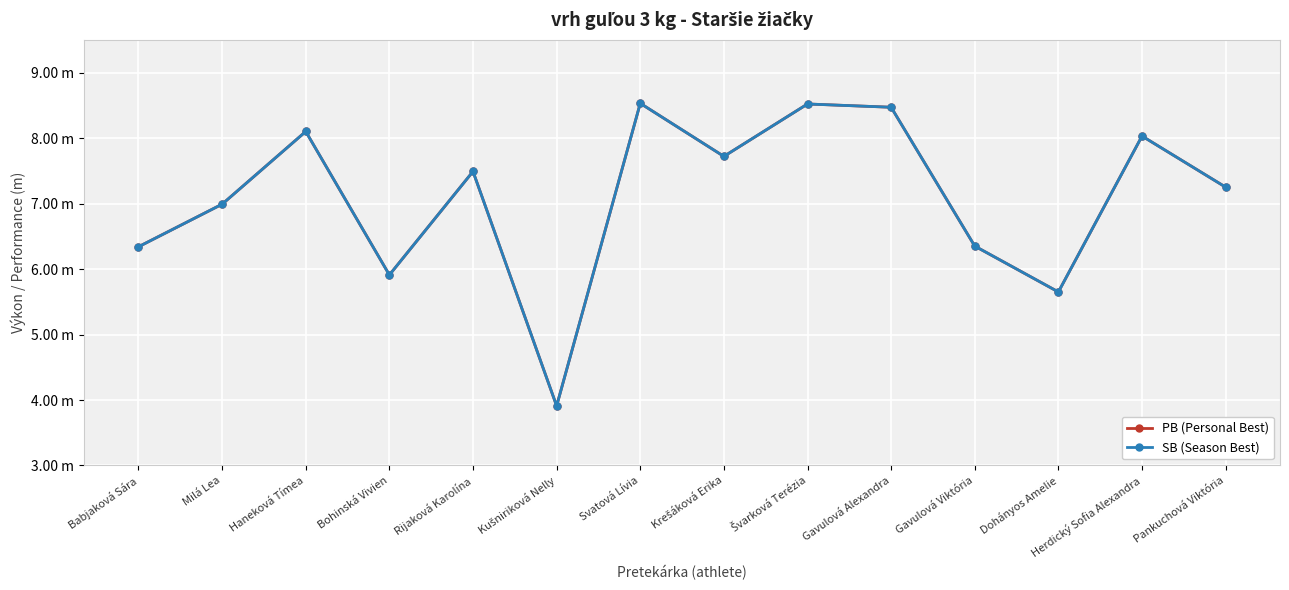

How many lines are shown in the chart?

2